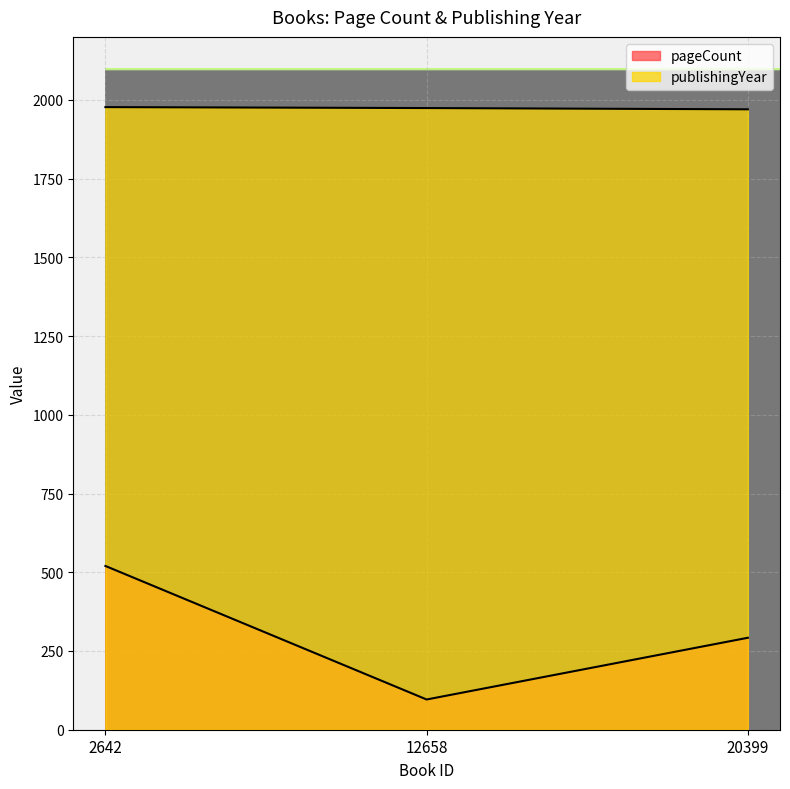

List the series in order of their peak value, highest first.

publishingYear, pageCount